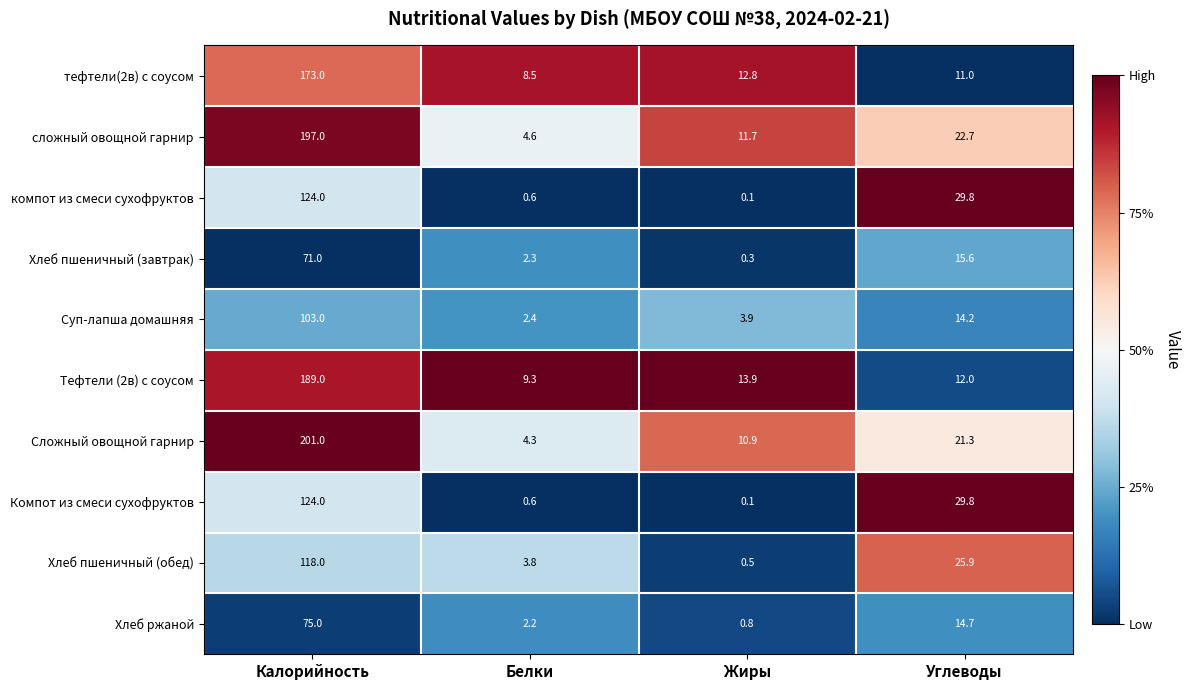

What is the sum of all Хлеб пшеничный (обед) values?

148.2